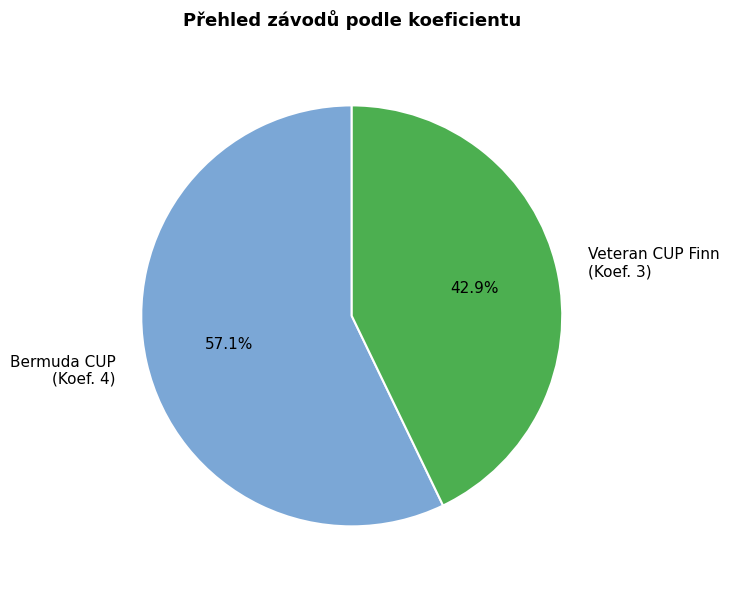

Do Veteran CUP Finn (Koef. 3) and Bermuda CUP (Koef. 4) together represent more than half of the pie?

Yes